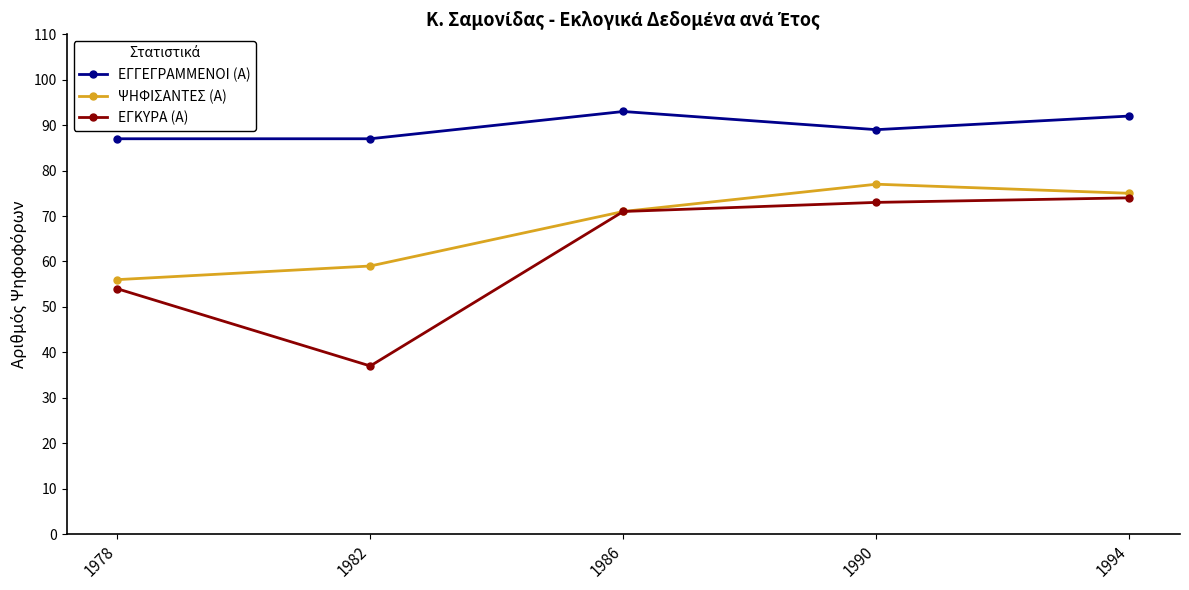

Rank the categories by ΨΗΦΙΣΑΝΤΕΣ (Α) value from lowest to highest.

1978, 1982, 1986, 1994, 1990